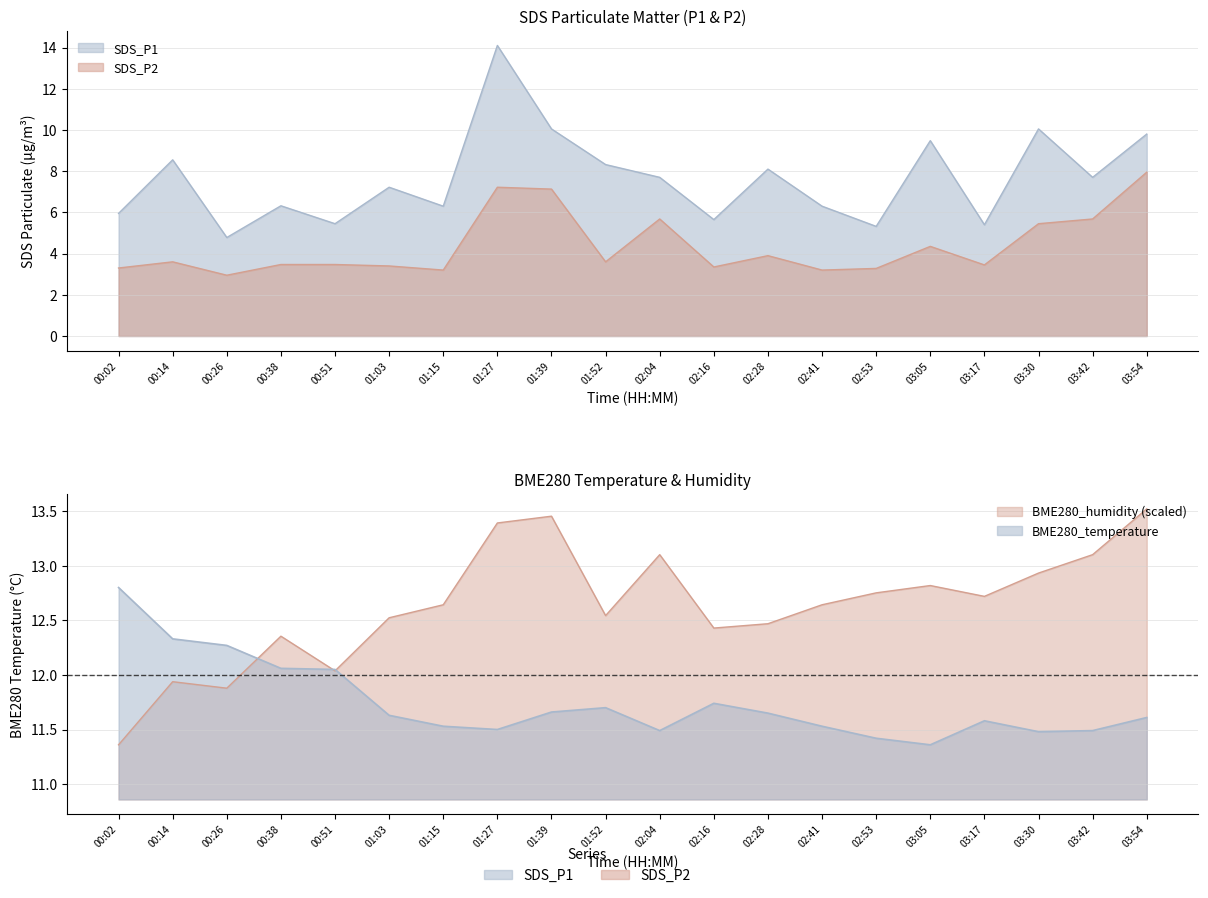

What is the difference between the SDS_P2 values at 02:28 and 03:42?

1.8